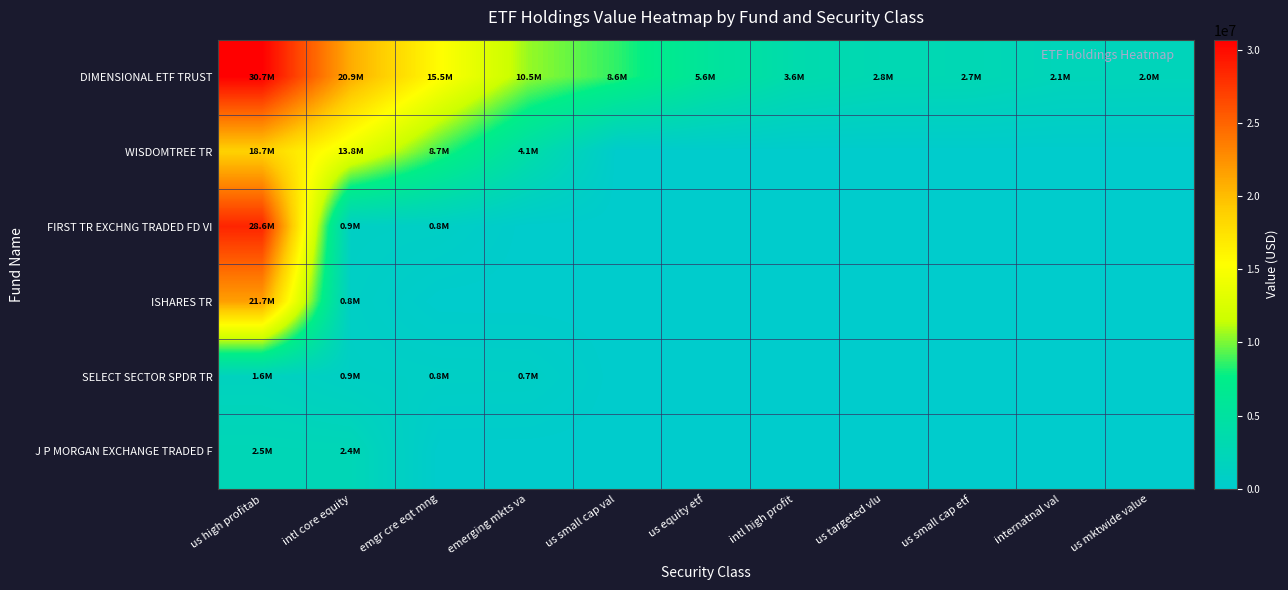

Which has a higher value, us mktwide value or internatnal val?

internatnal val